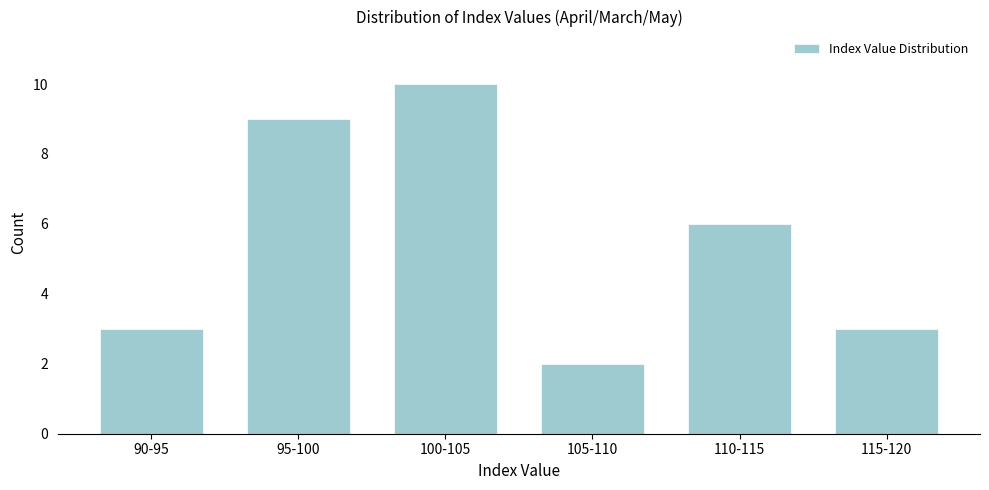

Reading left to right, what are all the values shown in this chart?

3	9	10	2	6	3